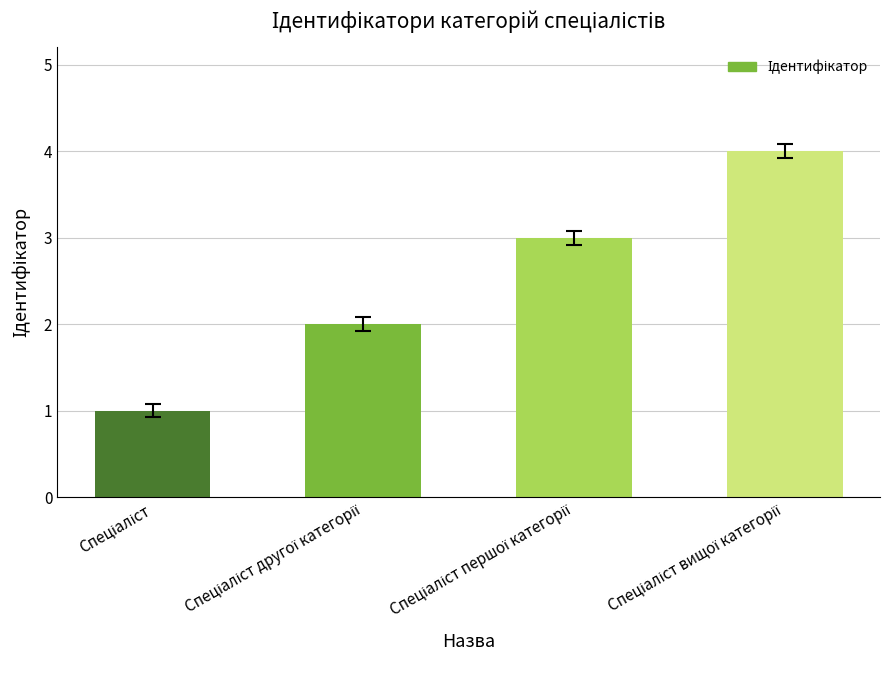

What is the difference between the maximum and minimum values?

3